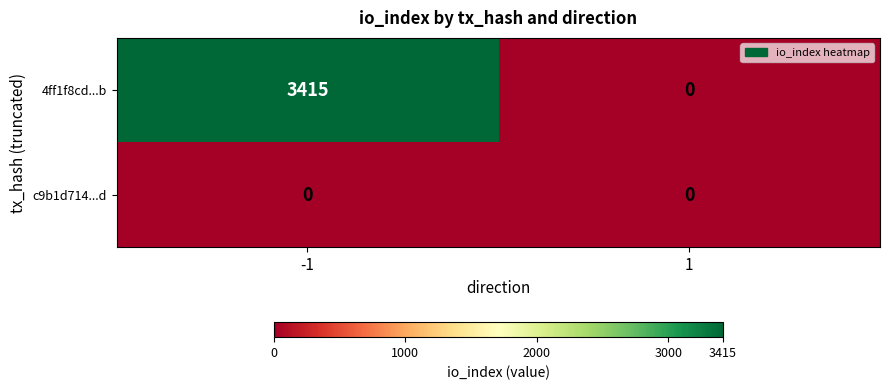

Rank the series at -1 from highest to lowest value.

4ff1f8cd...b, c9b1d714...d